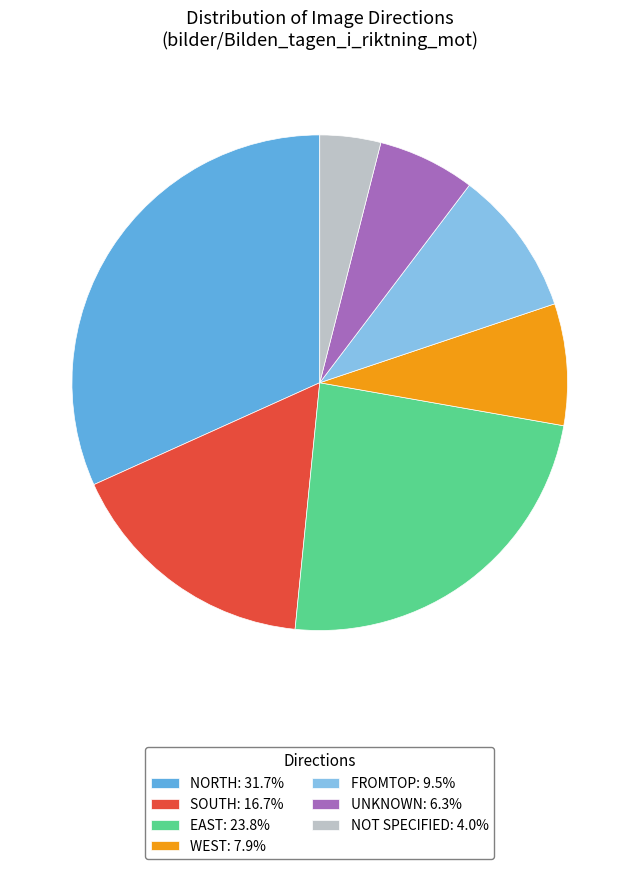

Is the sum of EAST: 23.8% and SOUTH: 16.7% greater than half?

No